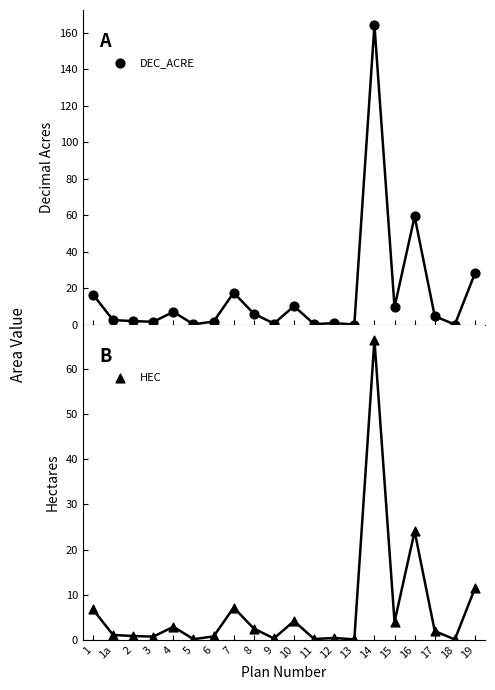

Which series contains the highest Y value?

DEC_ACRE